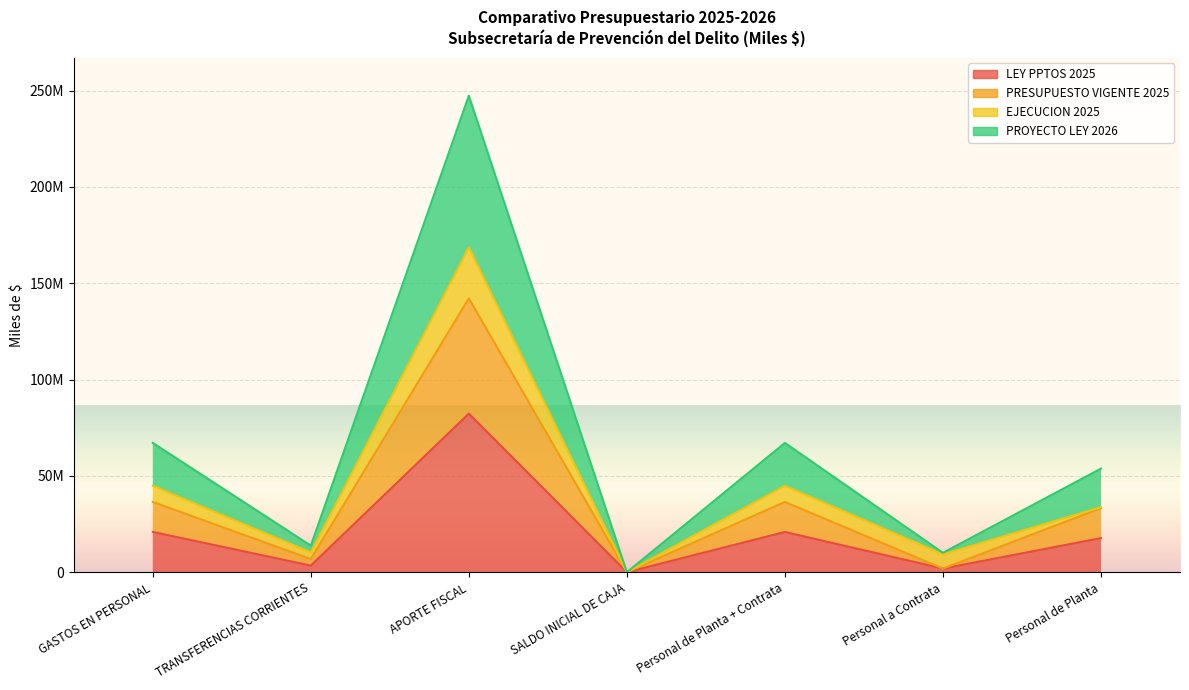

How many values in the LEY PPTOS 2025 series exceed 17696821?

3